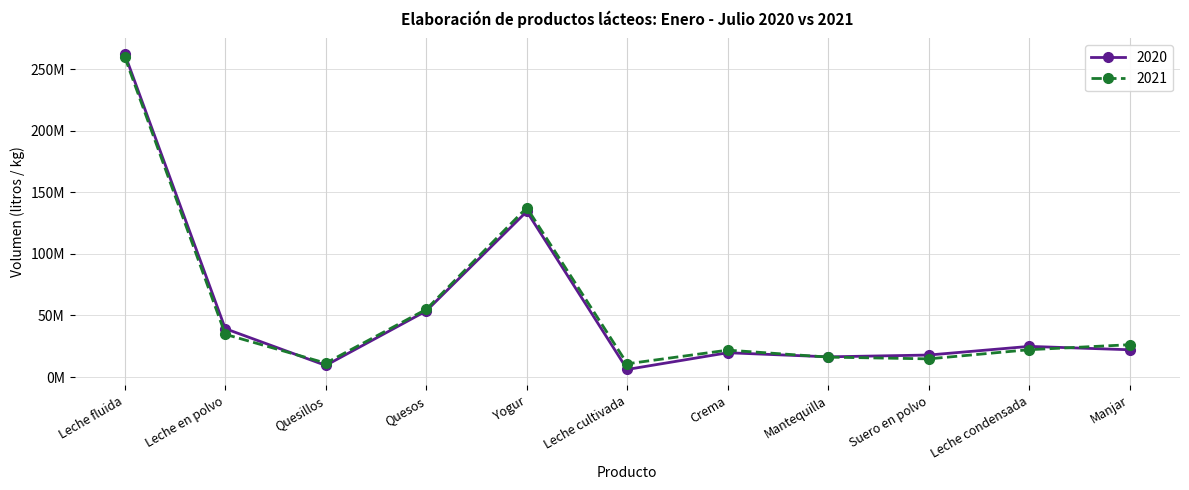

At which category is the sum across all series the highest?

Leche fluida